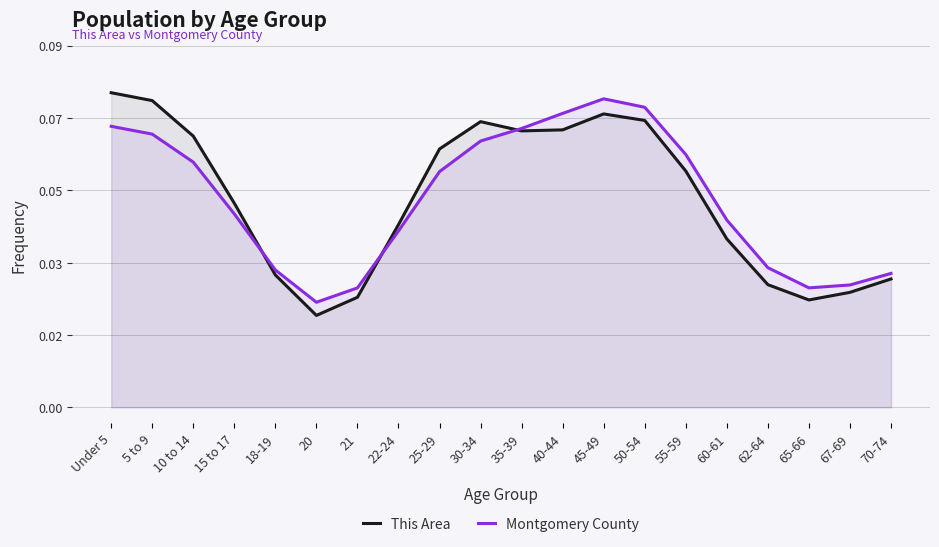

What is the highest value of the This Area series?

0.1